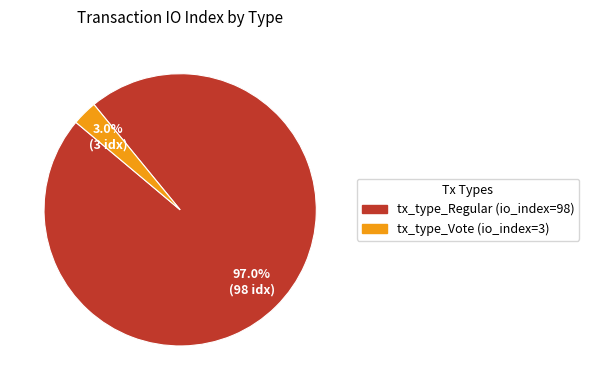

Is it true that tx_type_Vote (io_index=3) is 3% of the pie?

True